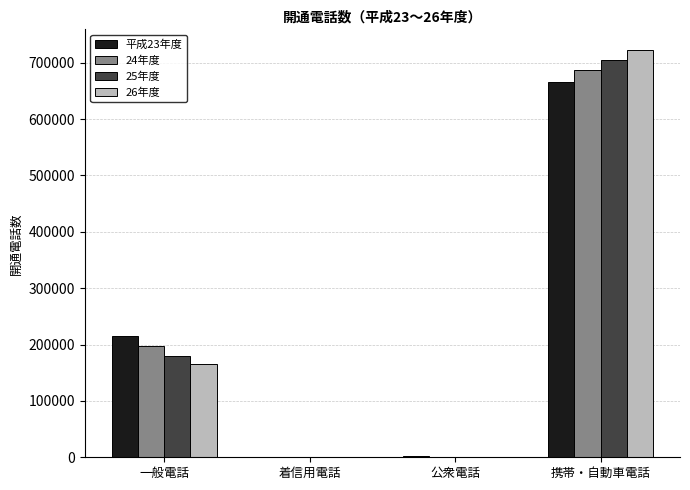

The value of 25年度 at 携帯・自動車電話 is 705113. True or false?

True